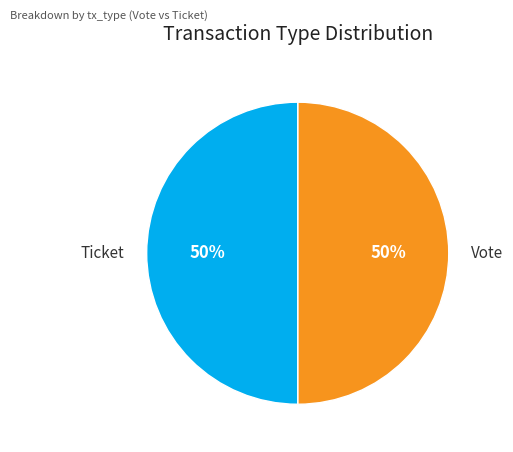

What is the ratio of the value at Ticket to the value at Vote?

1.0